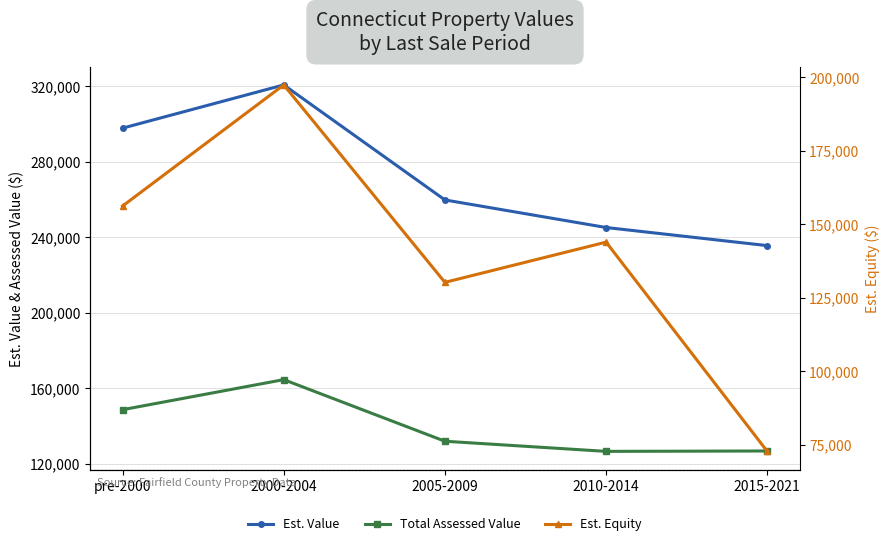

What is the greatest value displayed?

320737